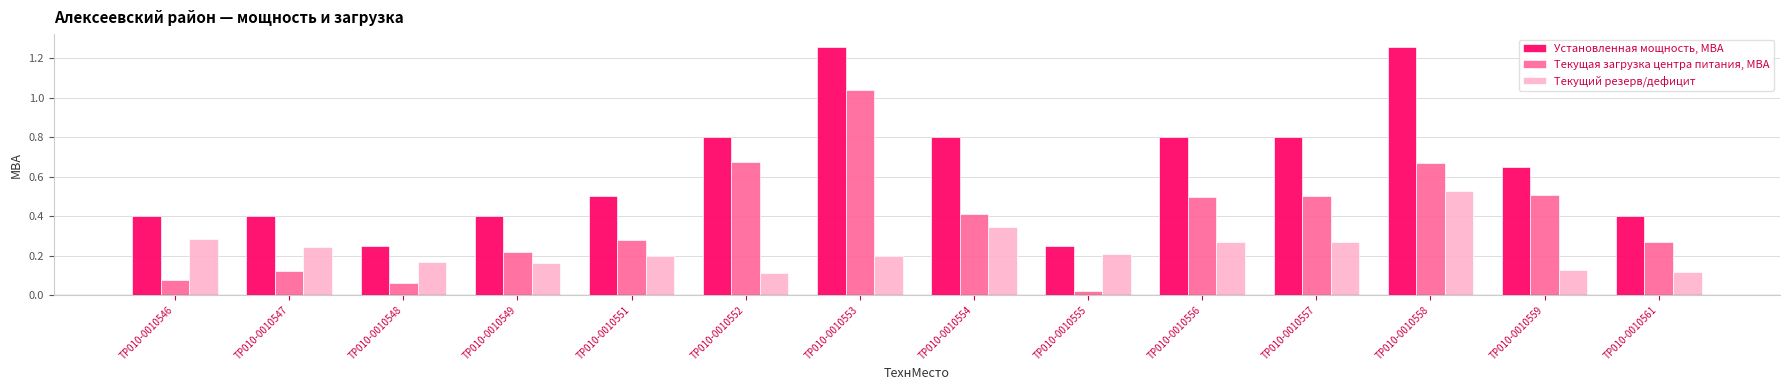

The Текущая загрузка центра питания, МВА series shows 0.1 at TP010-0010548. True or false?

True